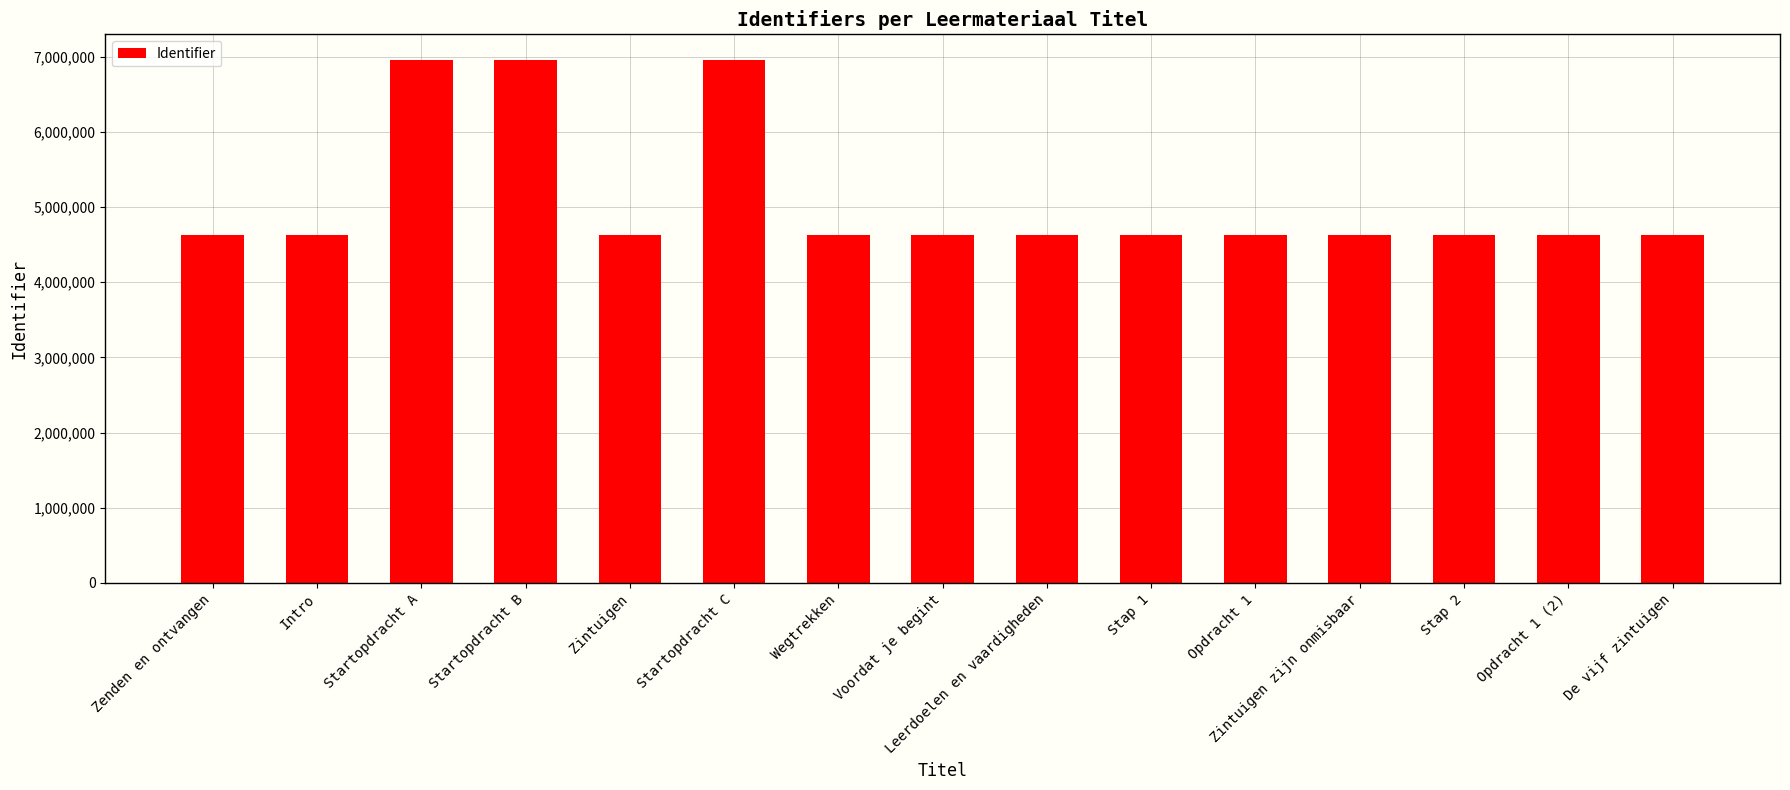

What is the label of the 15th bar from the right?

Zenden en ontvangen